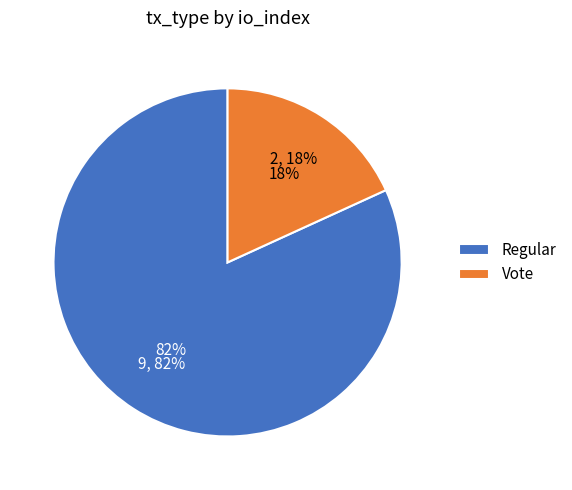

What percentage is the Regular slice, to the nearest percent?

82%